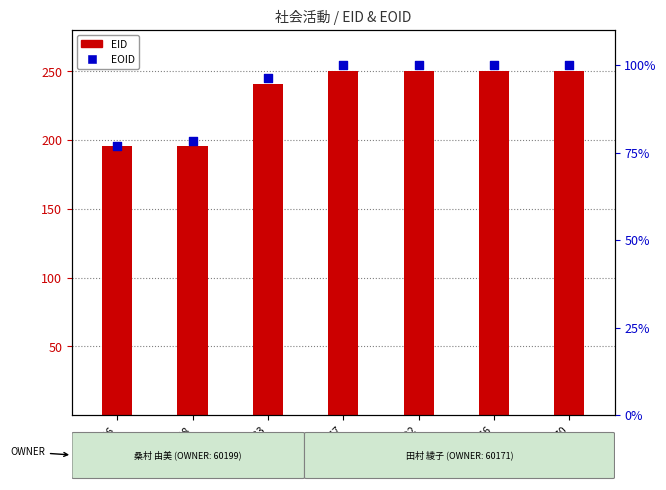

At which category is the sum across all series the highest?

313970